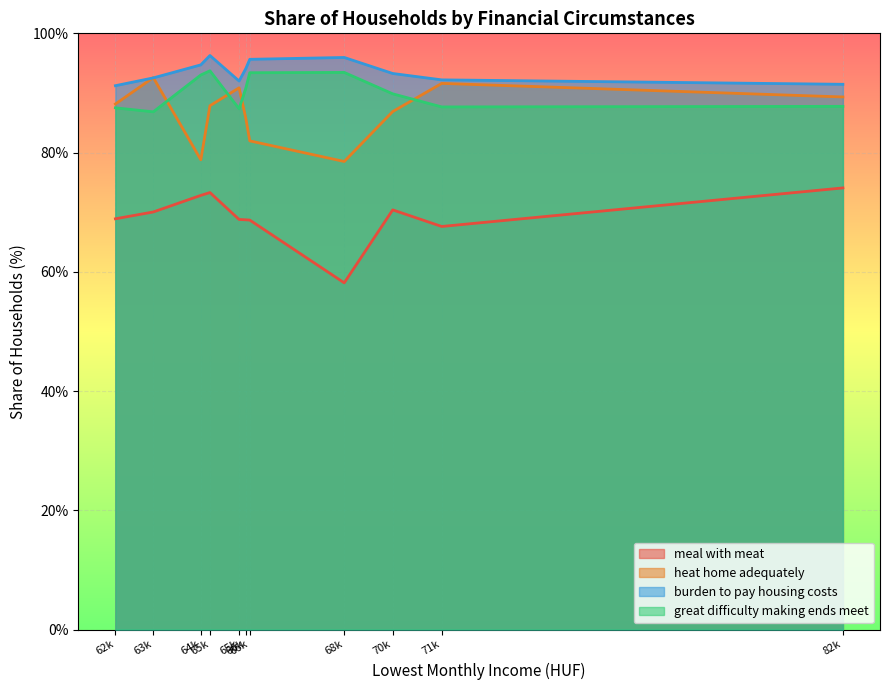

What is the sum of the great difficulty making ends meet values at 65878 and 66166?

181.1